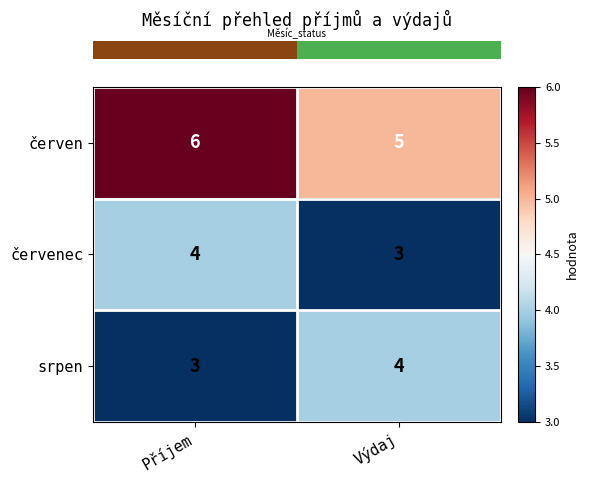

Which series has the largest total across all categories?

červen